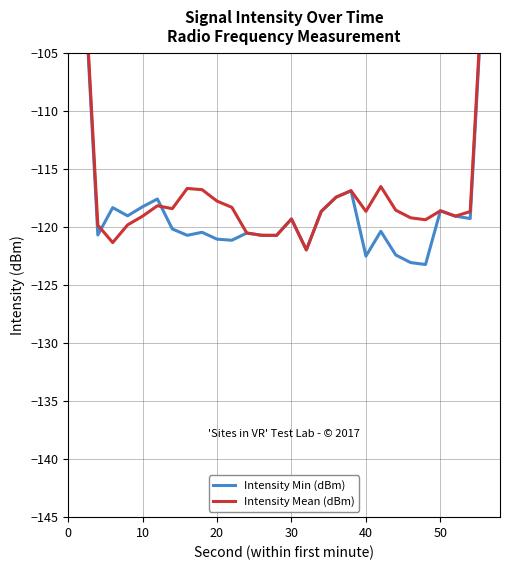

List the series in order of their overall mean, lowest first.

Intensity Min (dBm), Intensity Mean (dBm)